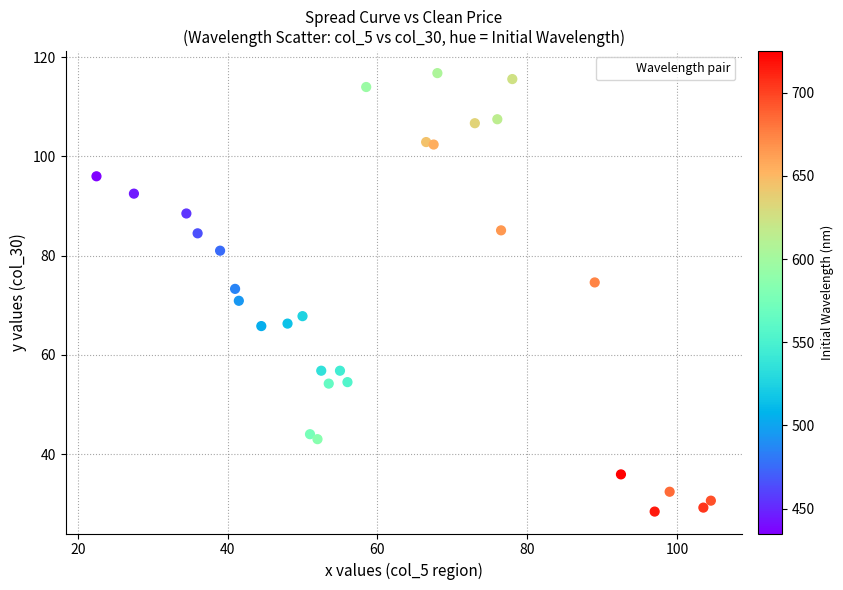

What is the range of X values (max minus min)?

82.0